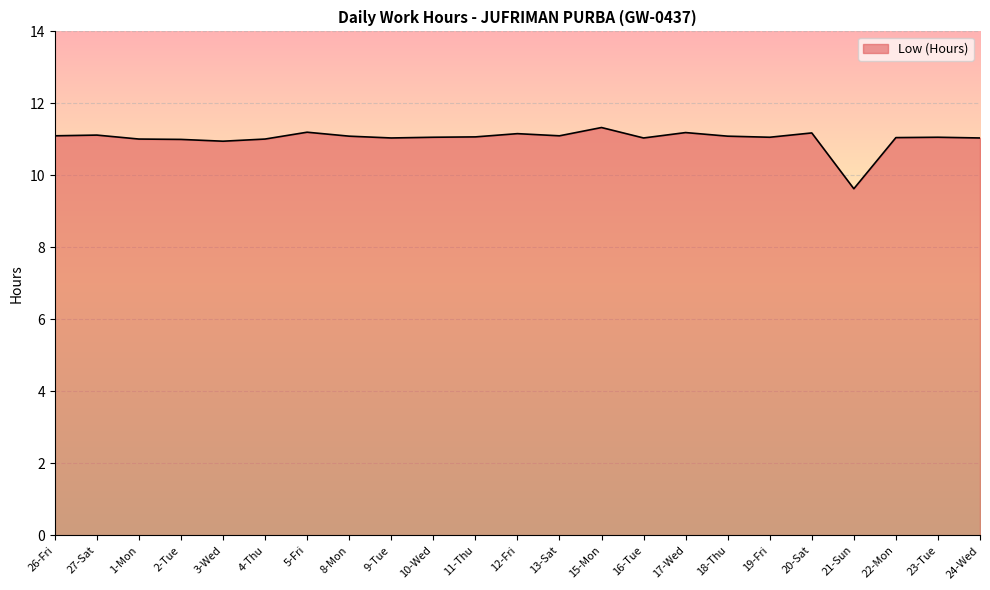

At which category does the chart reach its peak across all series?

15-Mon